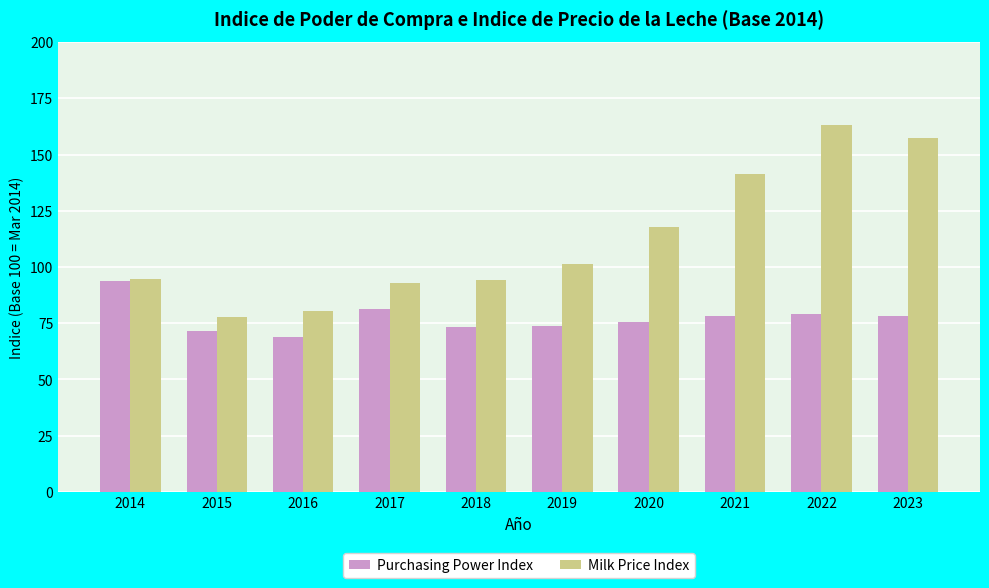

Where does the Purchasing Power Index series first go above 78?

2014